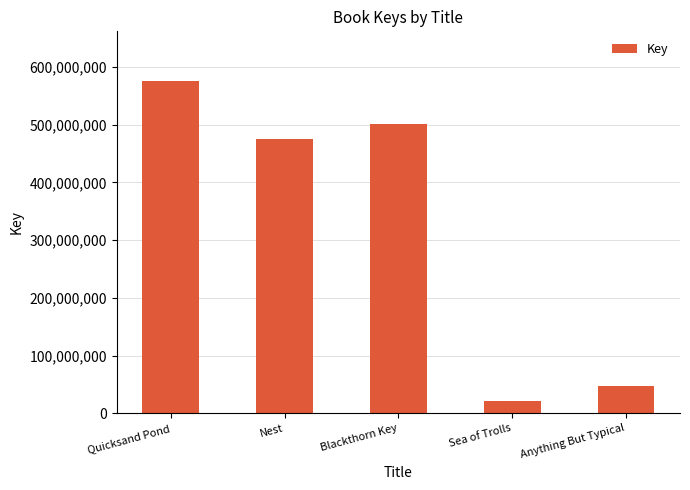

What is the value of the 3rd bar from the left?

501383390